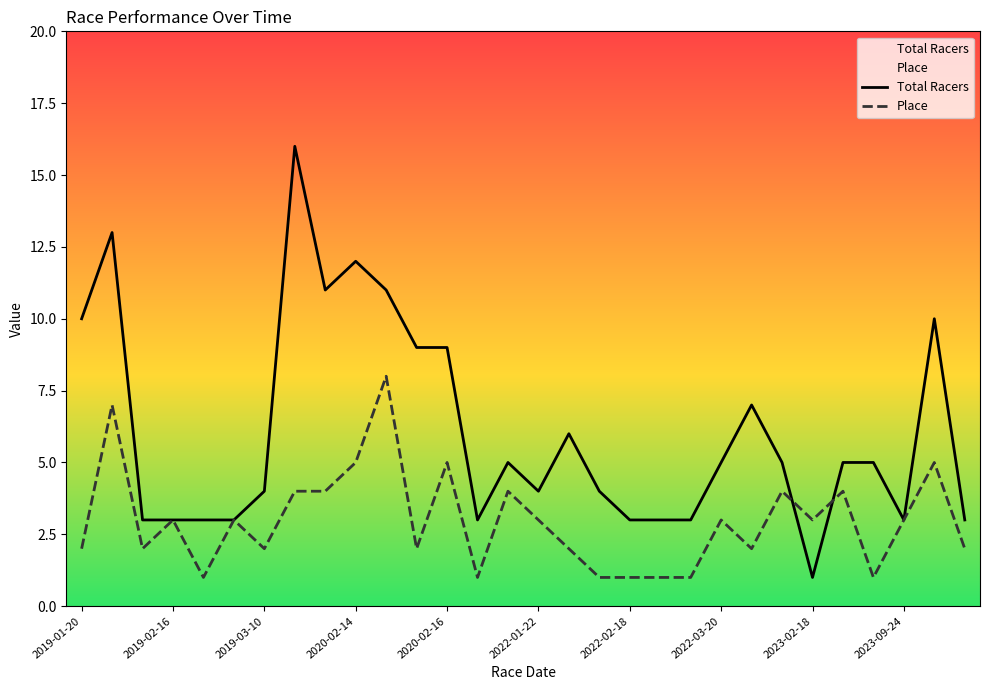

What is the maximum value shown in the chart?

16